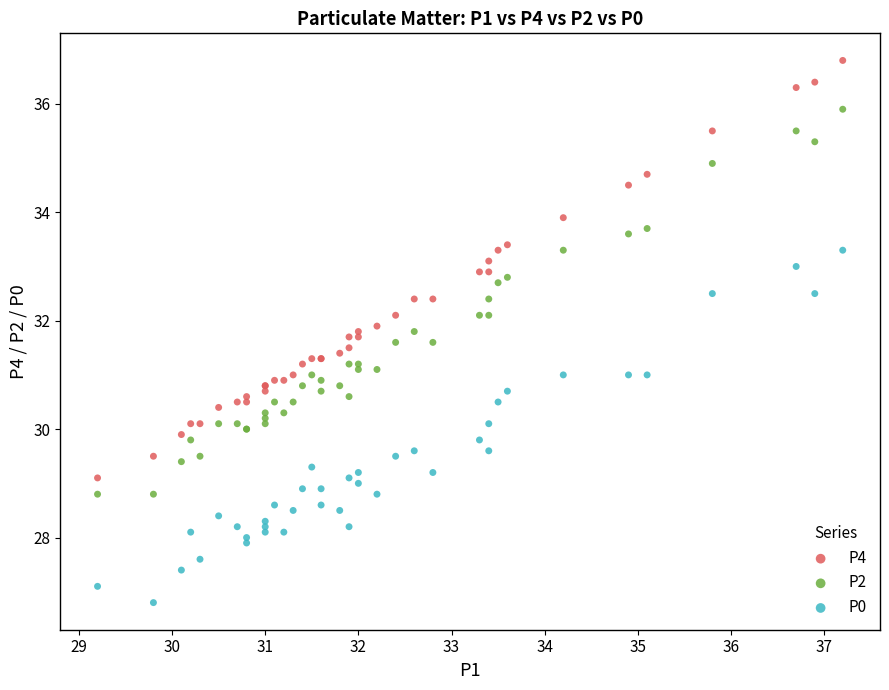

Which series reaches the minimum Y coordinate?

P0